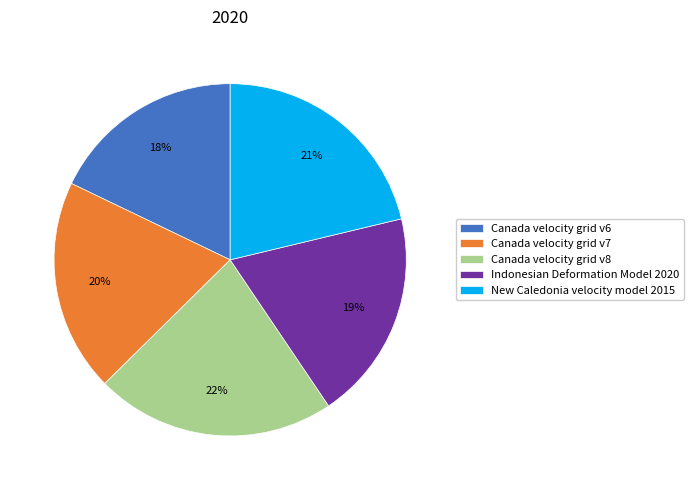

Which slice is the smallest?

Canada velocity grid v6